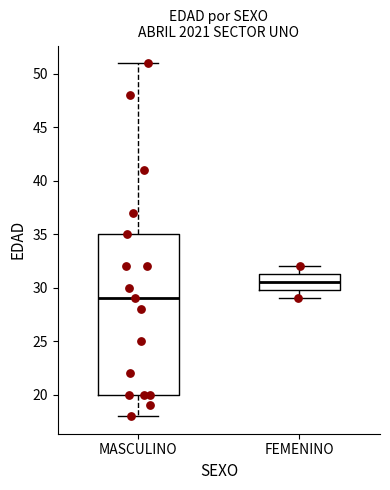

Reading left to right, read every box against the y-axis: the position of its median line, the range the box covers, and the ends of its whiskers. The values are not printed on the chart, so give them approximately, as read against the axis.

MASCULINO: median 29.0, box 20.0 to 35.0, whiskers 18.0 to 51.0
FEMENINO: median 30.5, box 30.0 to 31.5, whiskers 29.0 to 32.0